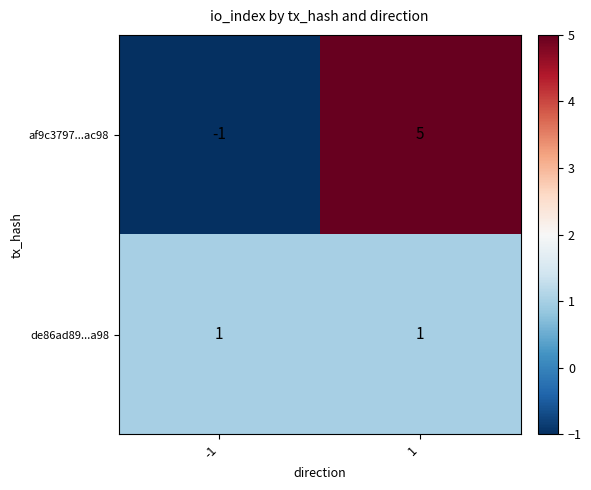

Between -1 and 1, which series saw the biggest shift?

af9c3797...ac98